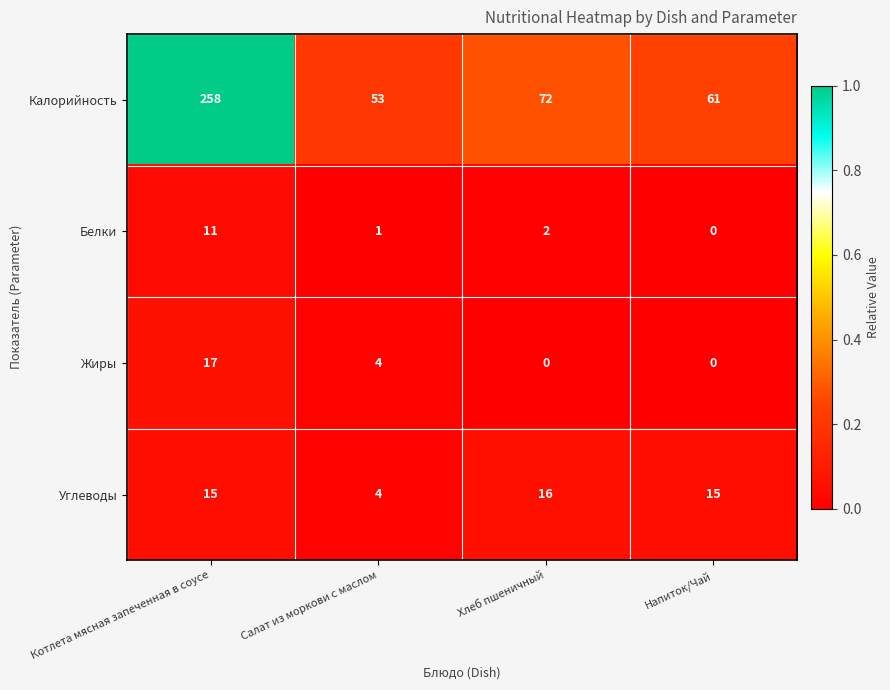

Which label corresponds to the largest value in the chart?

Котлета мясная запеченная в соусе